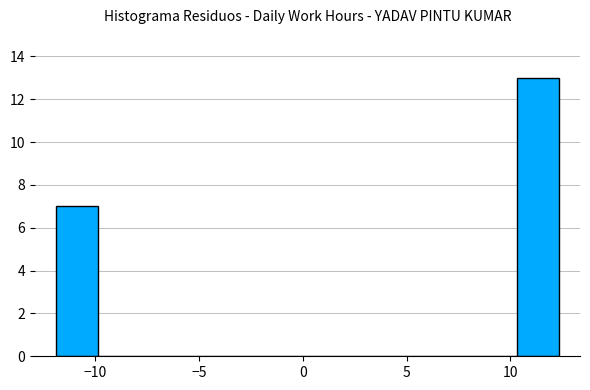

Reading left to right, list every bar in this chart as the range it spans on the x-axis followed by its height. Neither the bar edges nor the heights are printed on the chart, so give them approximately, as read against the axes.

-12.0 to -10.0: 7
-10.0 to -8.0: 0
-8.0 to -6.0: 0
-6.0 to -4.0: 0
-4.0 to -2.0: 0
-2.0 to 0.0: 0
0.0 to 2.5: 0
2.5 to 4.5: 0
4.5 to 6.5: 0
6.5 to 8.5: 0
8.5 to 10.5: 0
10.5 to 12.5: 13